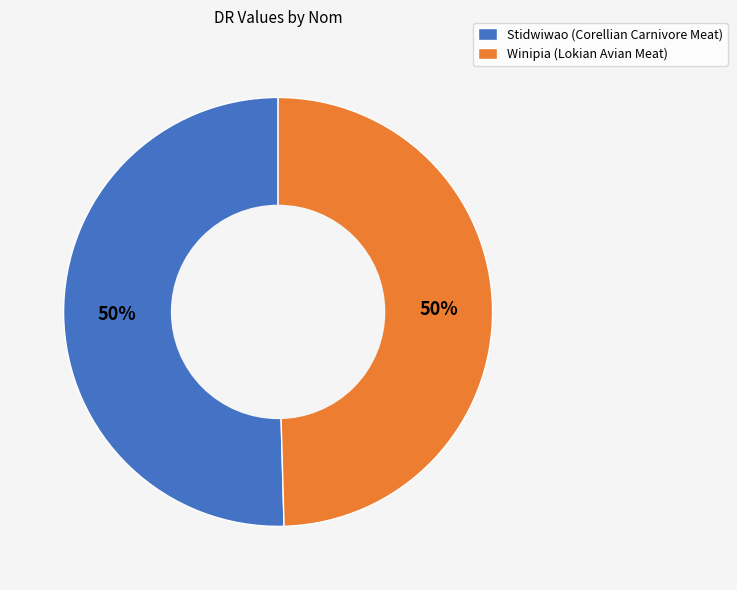

Is the sum of Stidwiwao (Corellian Carnivore Meat) and Winipia (Lokian Avian Meat) greater than half?

Yes